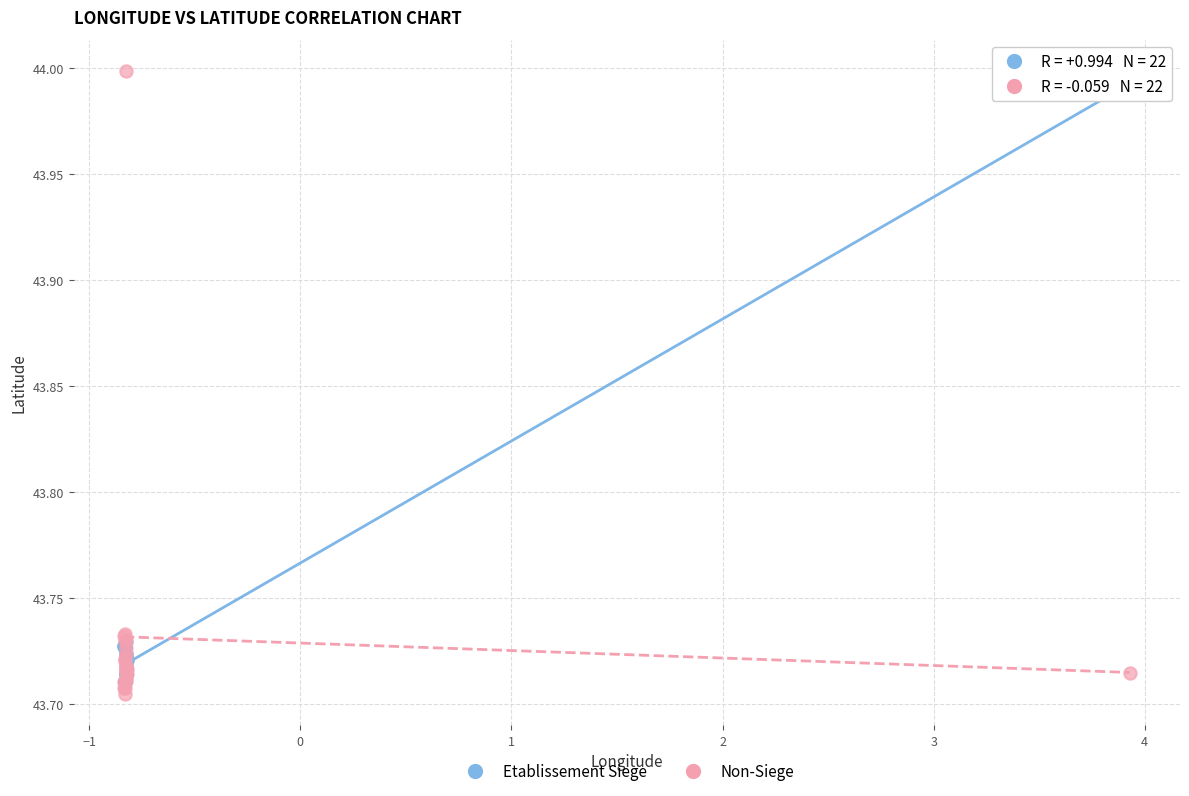

Which series has the largest Y range (max minus min)?

Non-Siege